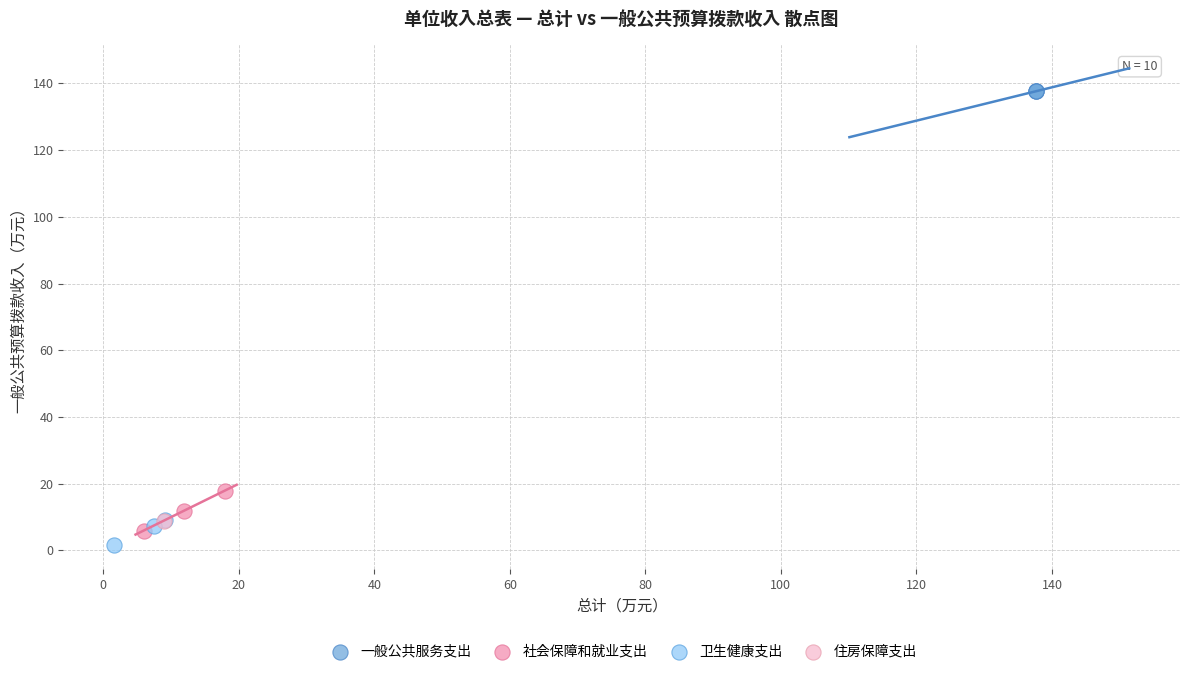

What are all the series names shown in the legend?

一般公共服务支出, 社会保障和就业支出, 卫生健康支出, 住房保障支出